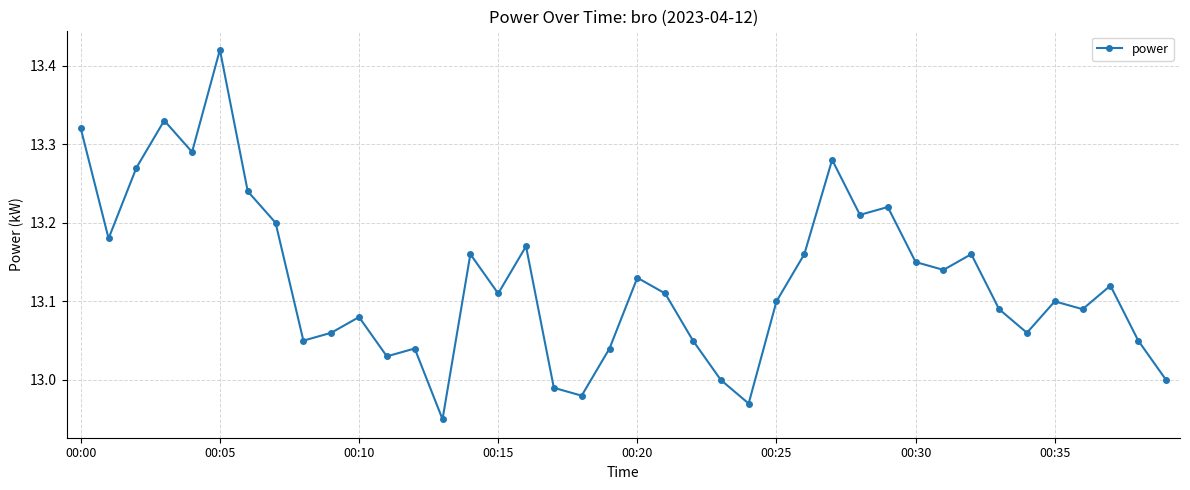

How many points are higher than both their immediate neighbors (excluding endpoints)?

12